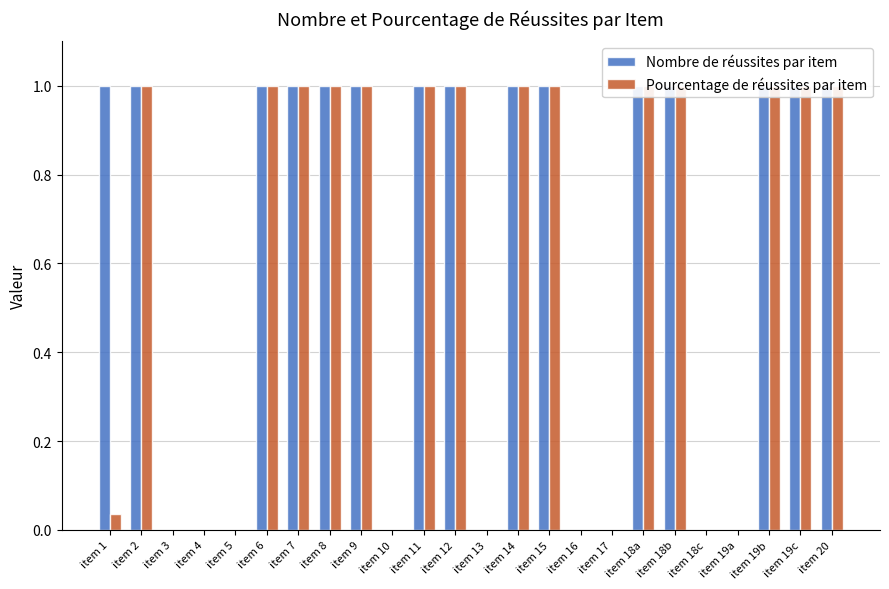

What is the maximum value shown in the chart?

1.0